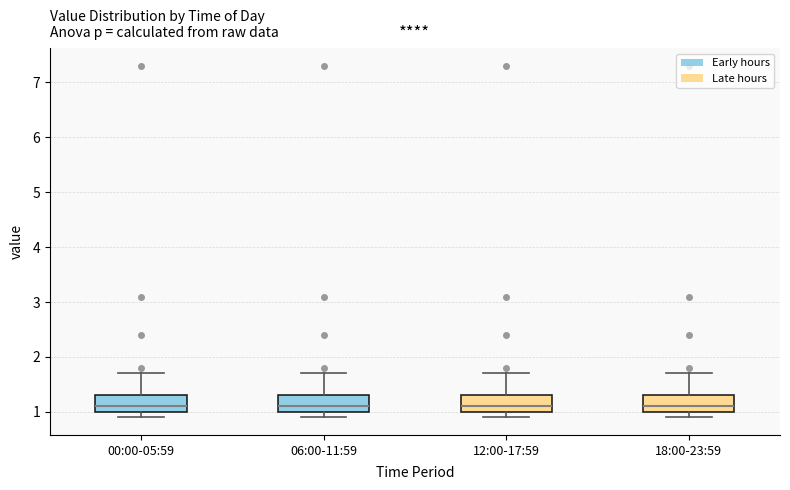

Reading left to right, transcribe this box plot: for each box, give where its median line is, the range the box spans, and where its two whiskers end, as read against the y-axis. The values are not printed on the chart, so give them approximately, as read against the axis.

00:00-05:59: median 1.1, box 1.0 to 1.3, whiskers 0.9 to 1.7
06:00-11:59: median 1.1, box 1.0 to 1.3, whiskers 0.9 to 1.7
12:00-17:59: median 1.1, box 1.0 to 1.3, whiskers 0.9 to 1.7
18:00-23:59: median 1.1, box 1.0 to 1.3, whiskers 0.9 to 1.7